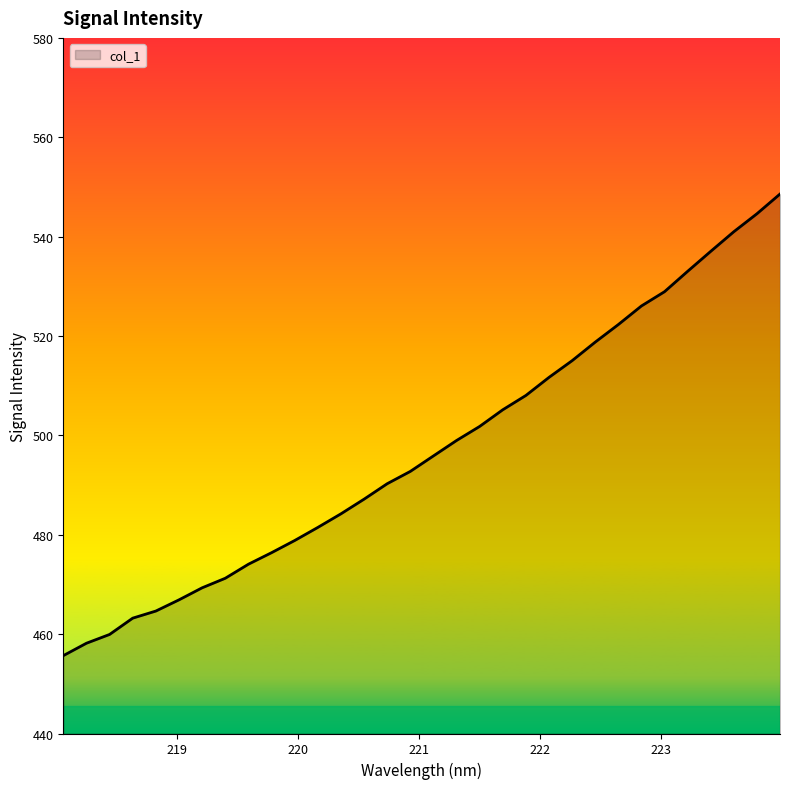

What is the smallest value displayed?

455.7